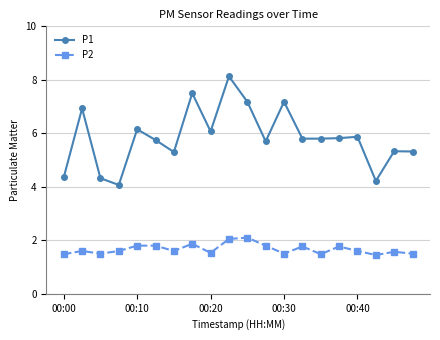

True or false: P2 has more than 2 interior local peaks.

True